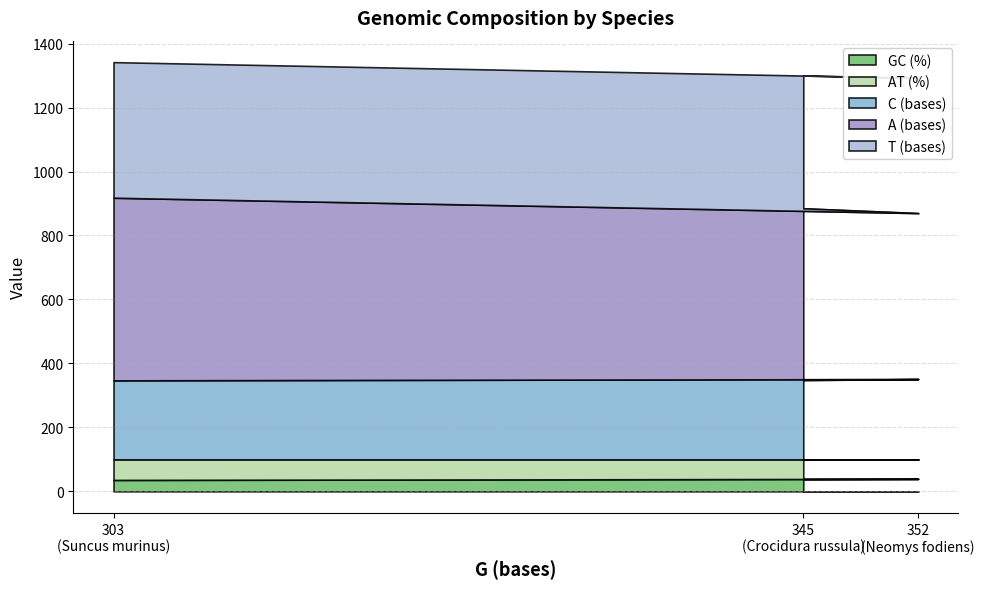

What is the total value across all series at Crocidura russula?

1300.0